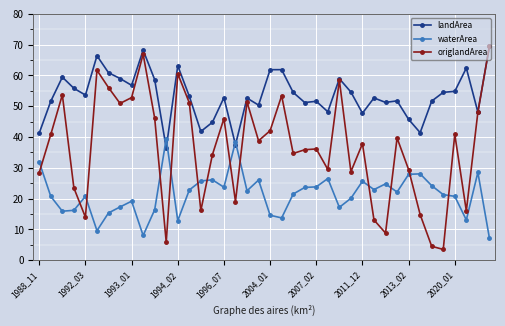

Which series has the widest spread of values?

origlandArea